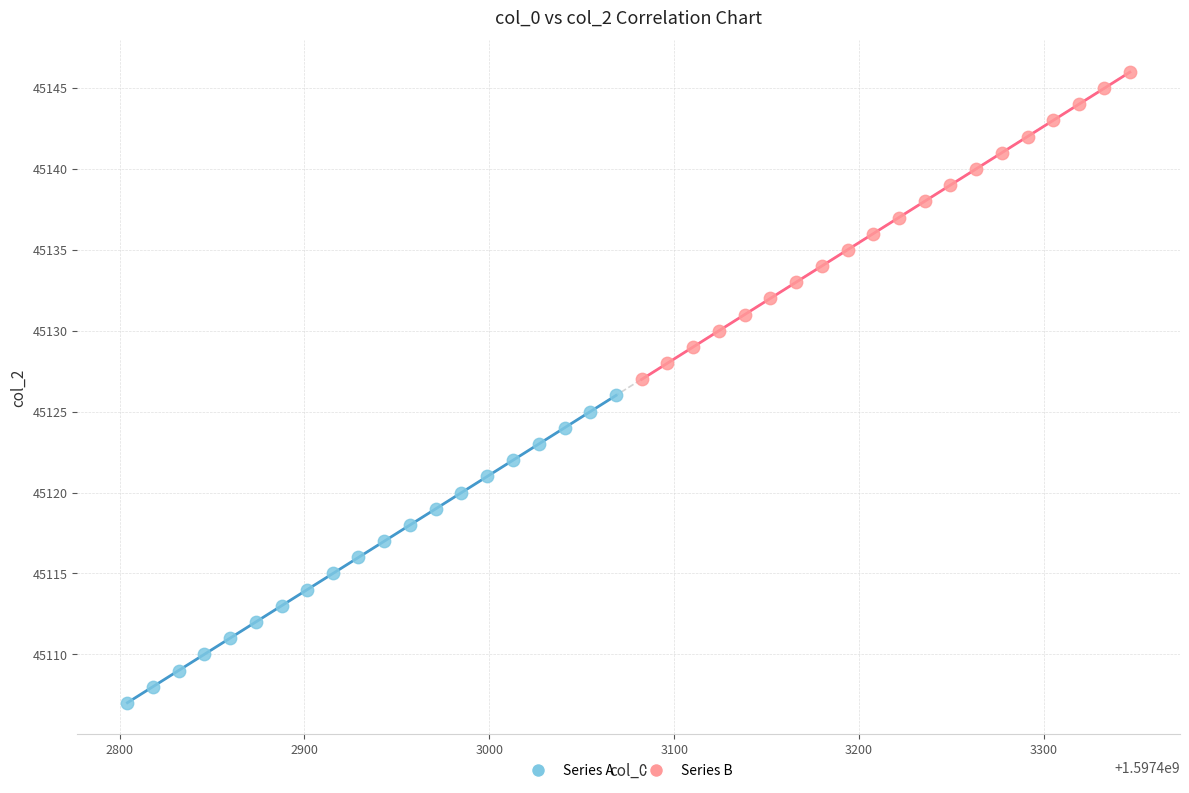

What are all the series names shown in the legend?

Series A, Series B